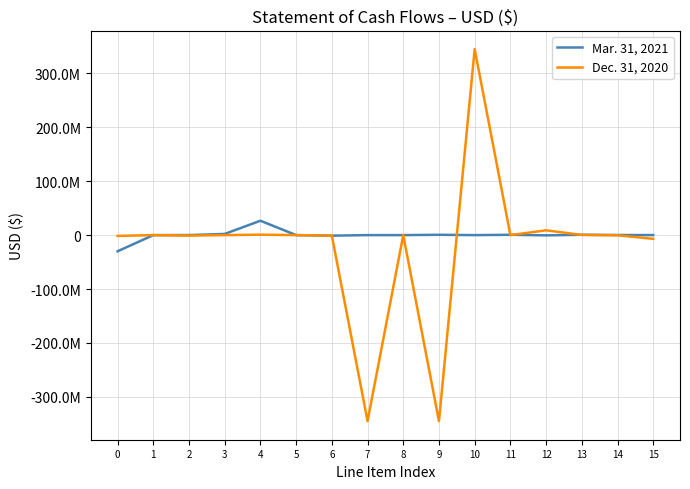

Which category has the highest value in the Mar. 31, 2021 series?

4